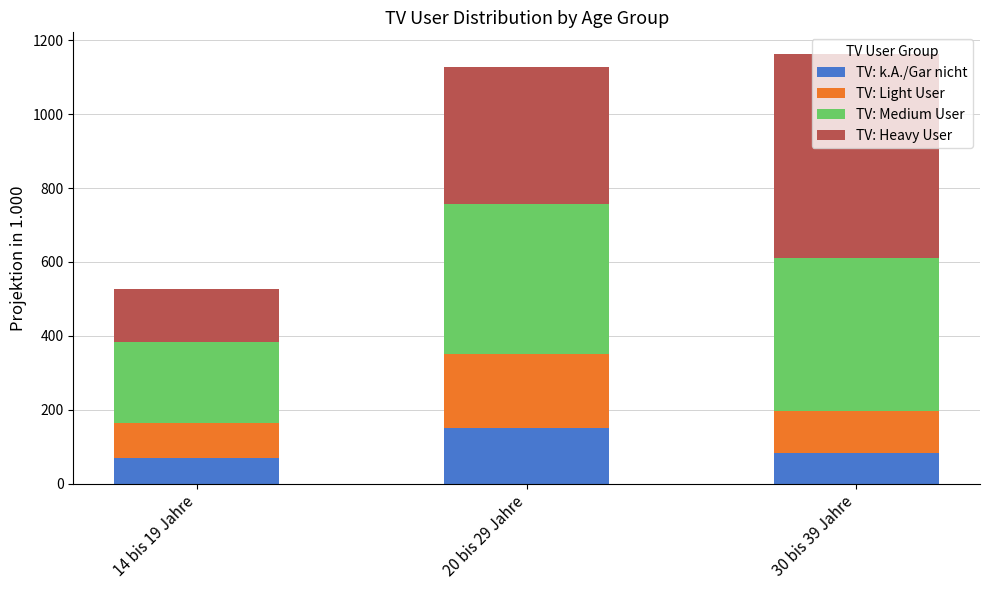

What is the highest value of the TV: k.A./Gar nicht series?

151